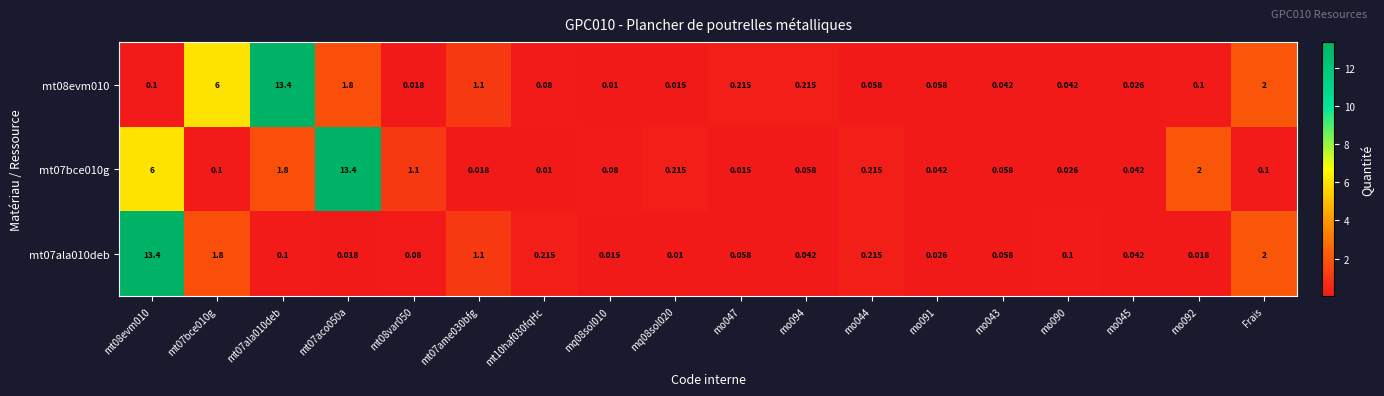

Between mt07ala010deb and mo045, which series saw the biggest shift?

mt08evm010